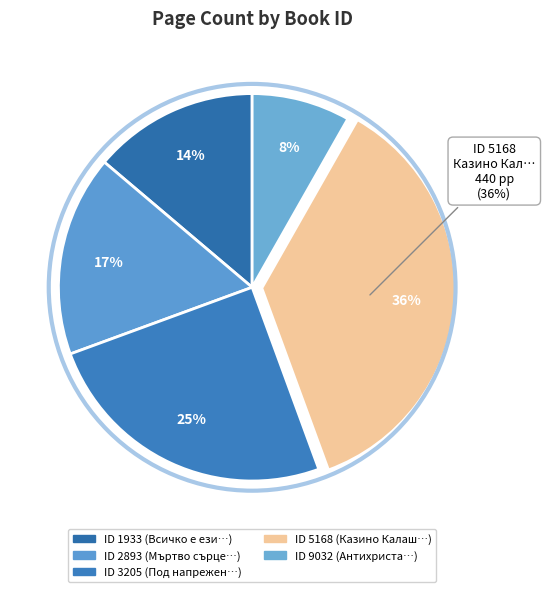

To the nearest percent, what is the difference between the 1933 and 5168 slice percentages?

22%